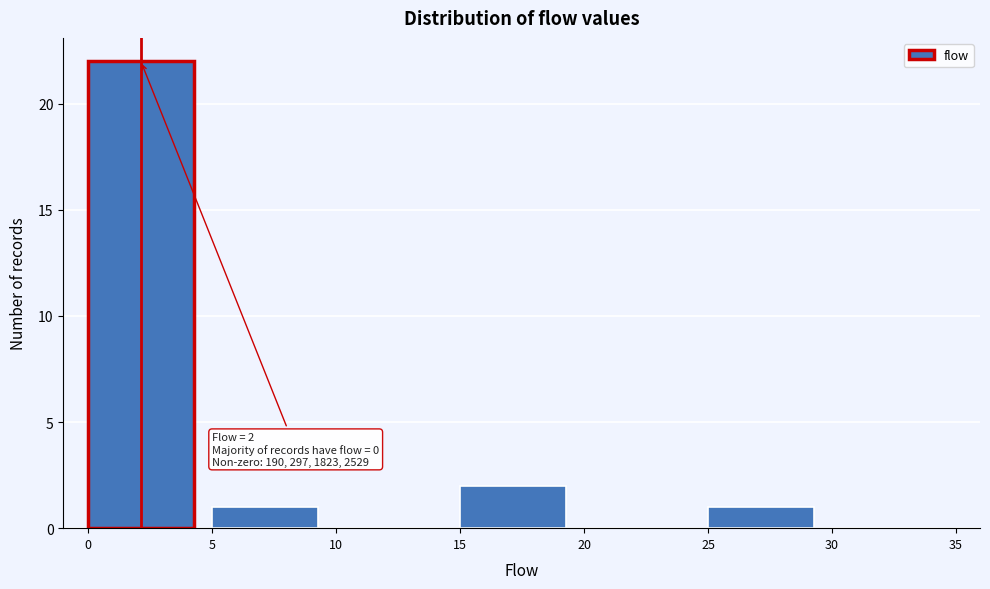

Which range on the x-axis has the tallest bar?

0 to 5